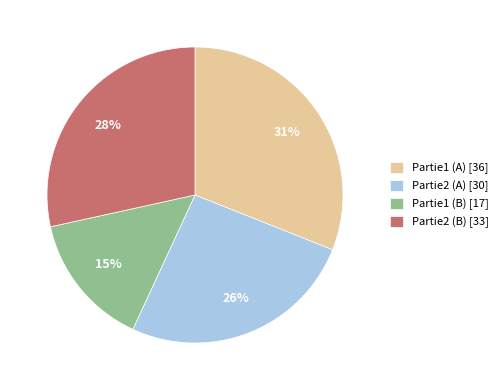

Which slice is the largest?

Partie1 (A)